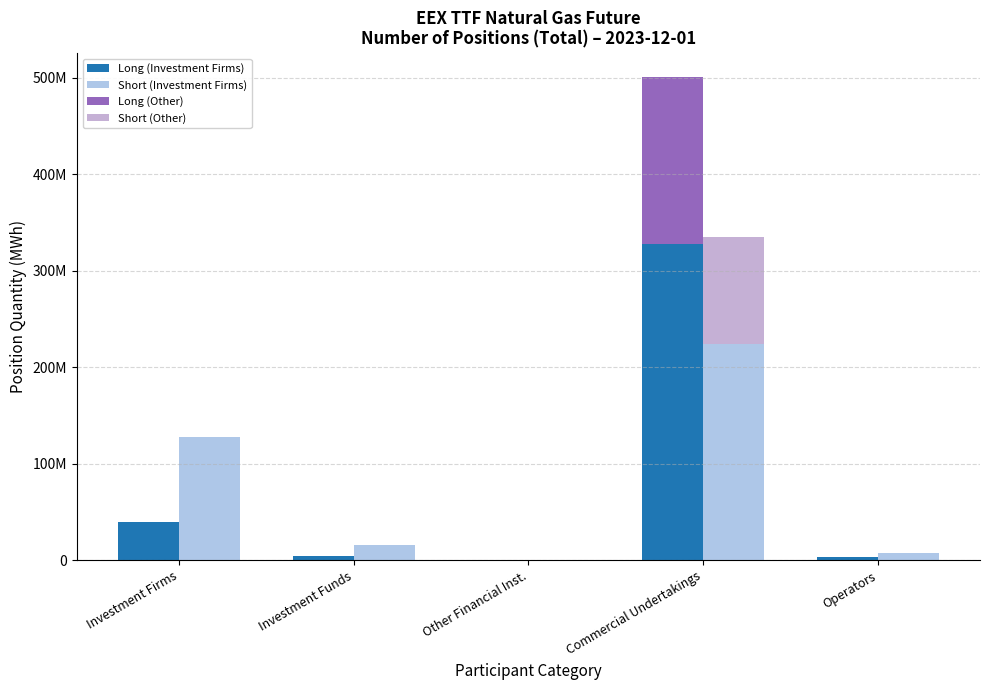

Count the number of data series in this chart.

4